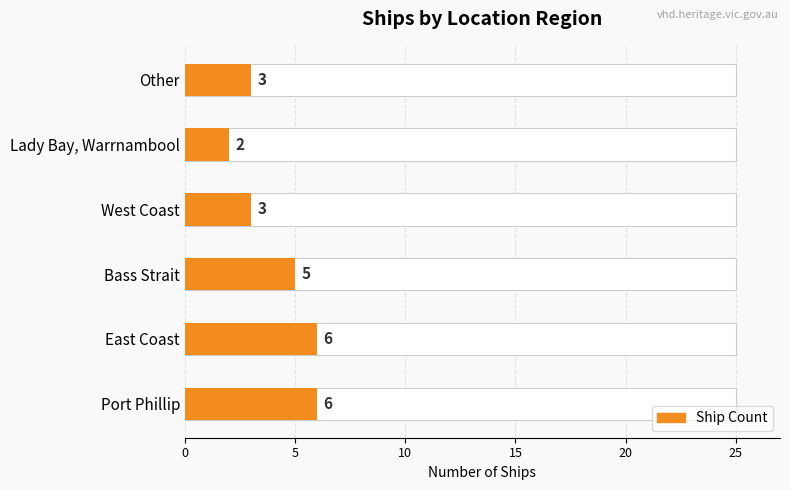

What position from the left is East Coast?

2